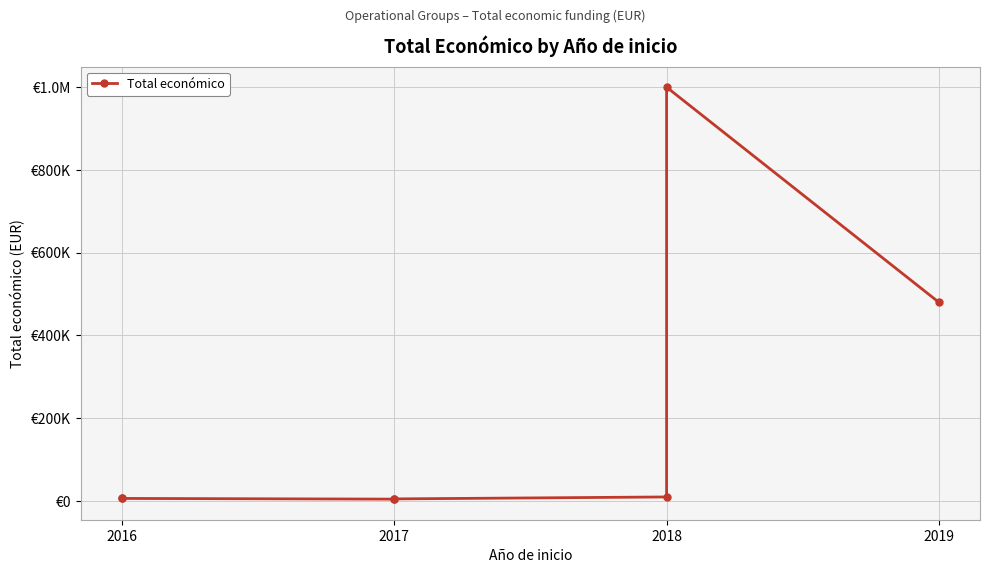

How many interior local peaks (higher than both neighbors) does the data have?

1